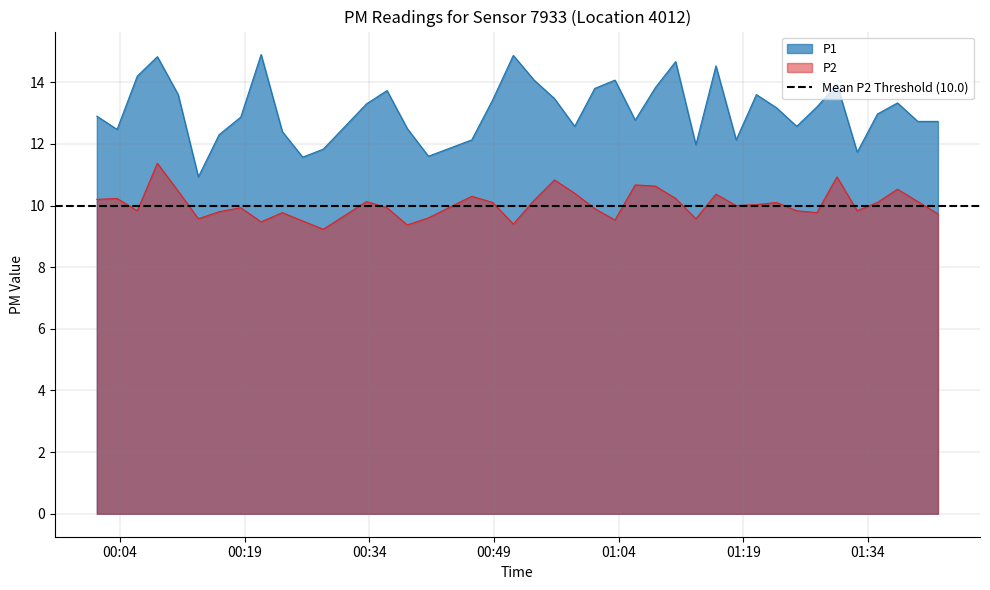

True or false: P2 and P1 cross at least once.

False